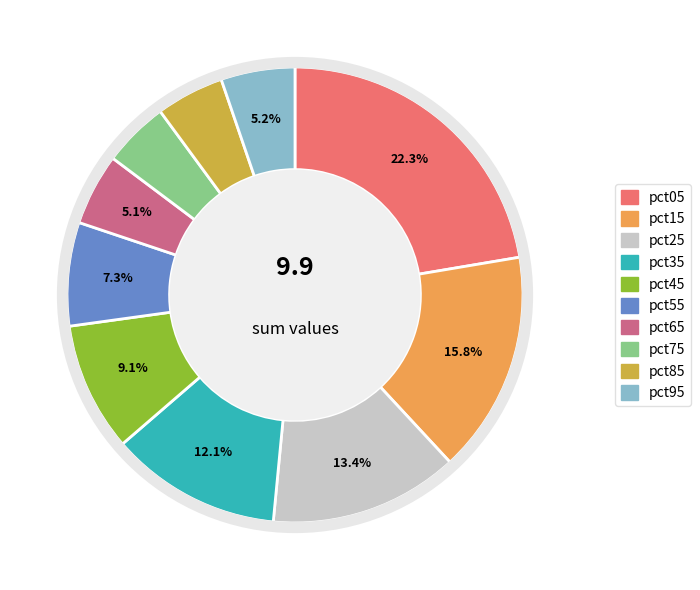

Combined, do pct55 and pct25 account for over 50%?

No